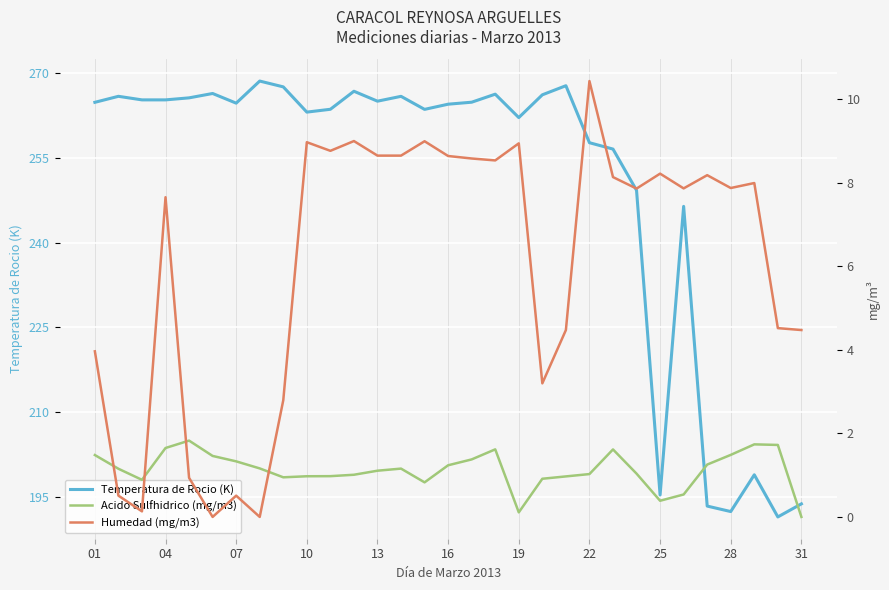

How many interior local peaks does the Humedad (mg/m3) series have?

10